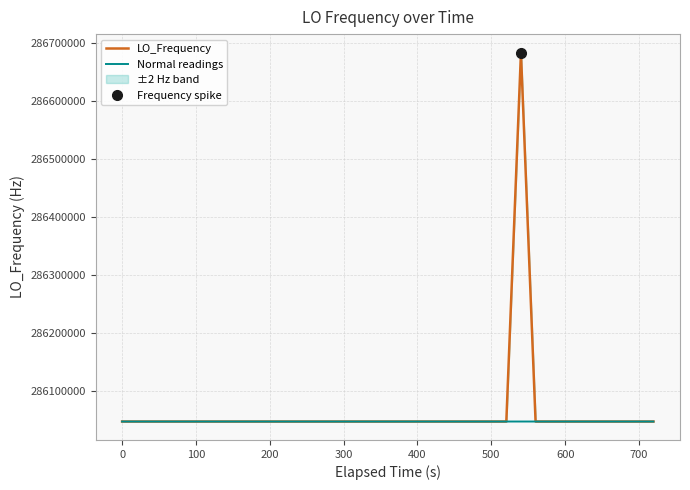

What is the highest value of the LO_Frequency series?

286682702.6